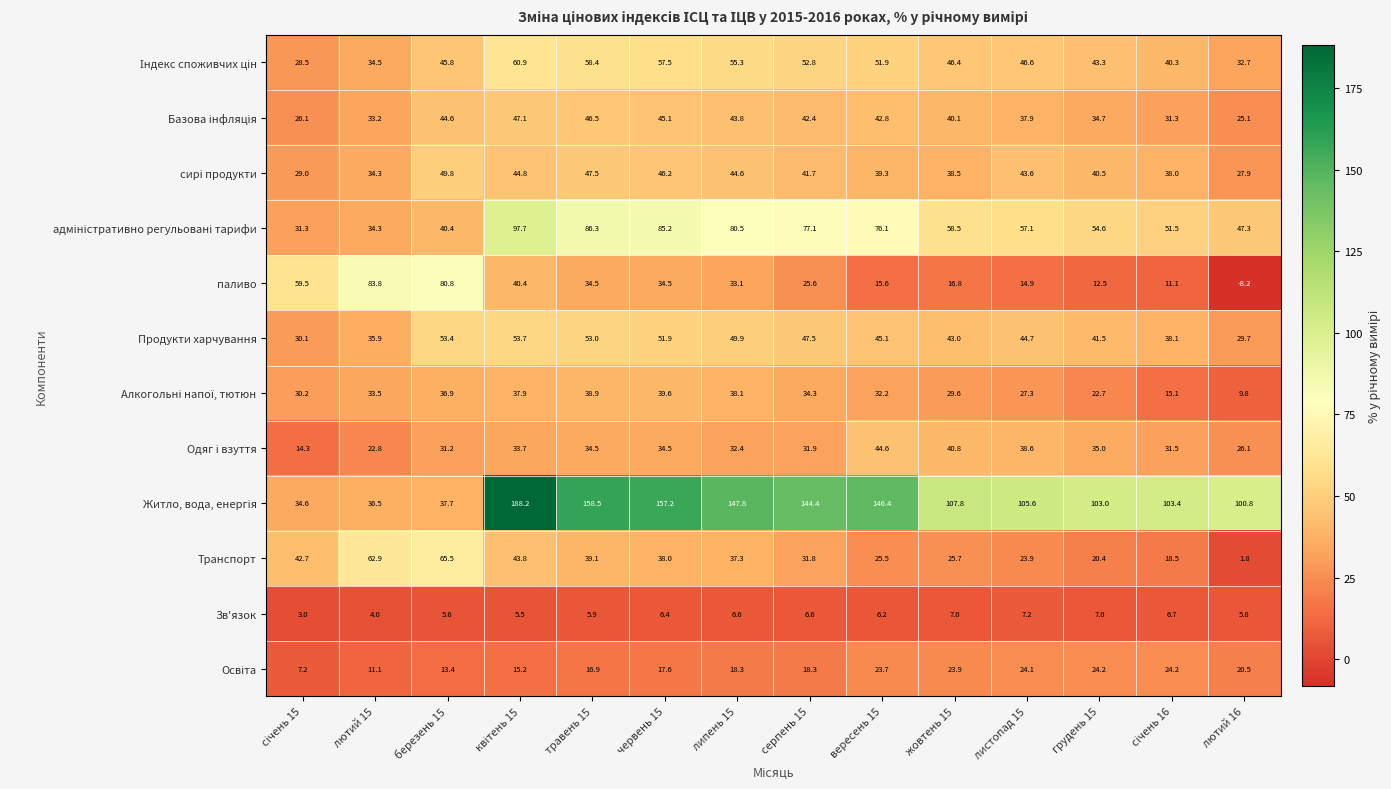

What is the maximum value shown in the chart?

188.2